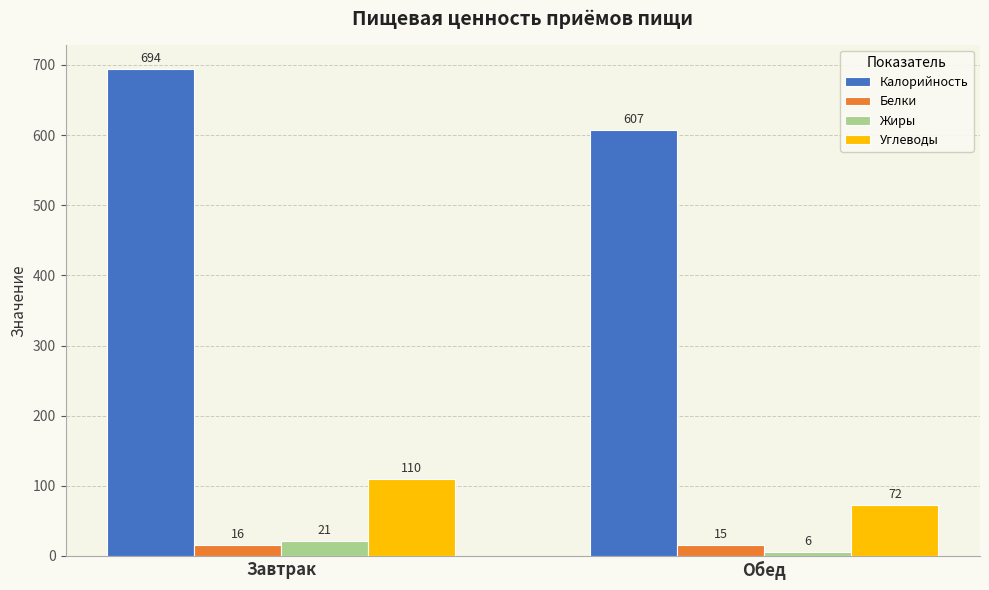

True or false: Белки has a value of 16 at Завтрак.

True